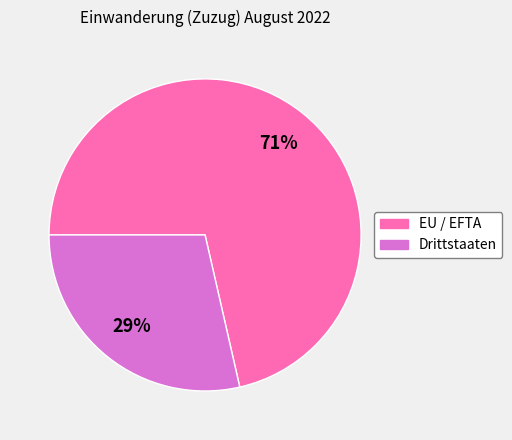

What is the largest slice in the pie chart?

EU / EFTA